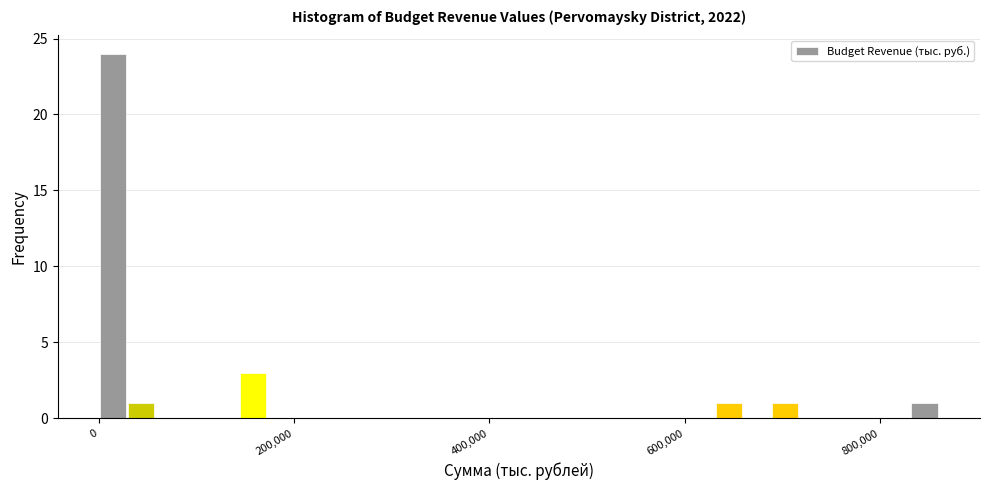

Read against the x-axis, roughly where is the centre of the tallest bar?

20000